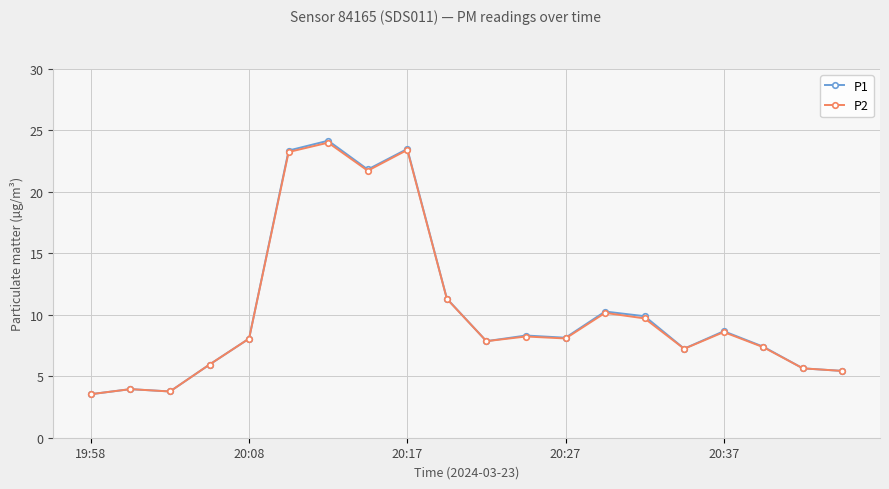

At how many categories does at least one series exceed 21?

4